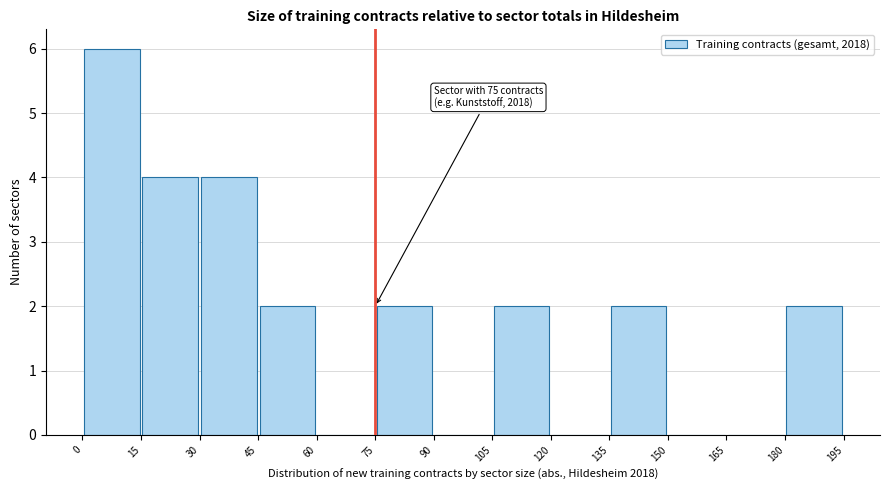

Which range on the x-axis has the tallest bar?

0 to 15